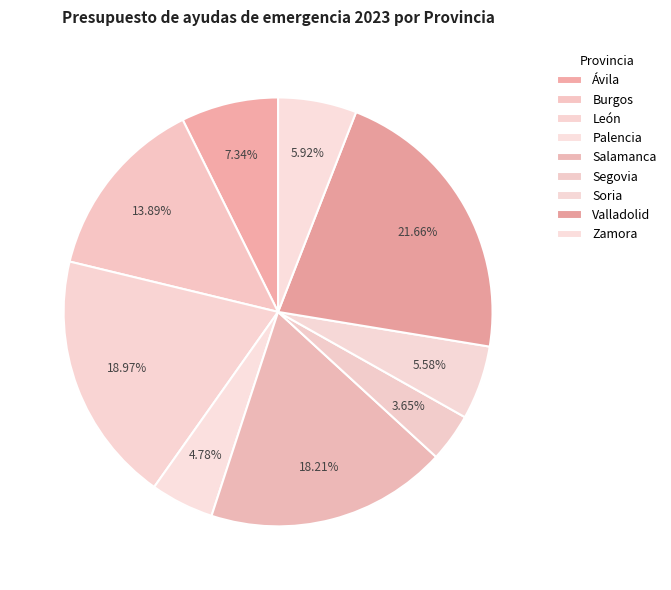

True or false: Salamanca accounts for 18% of the total.

True